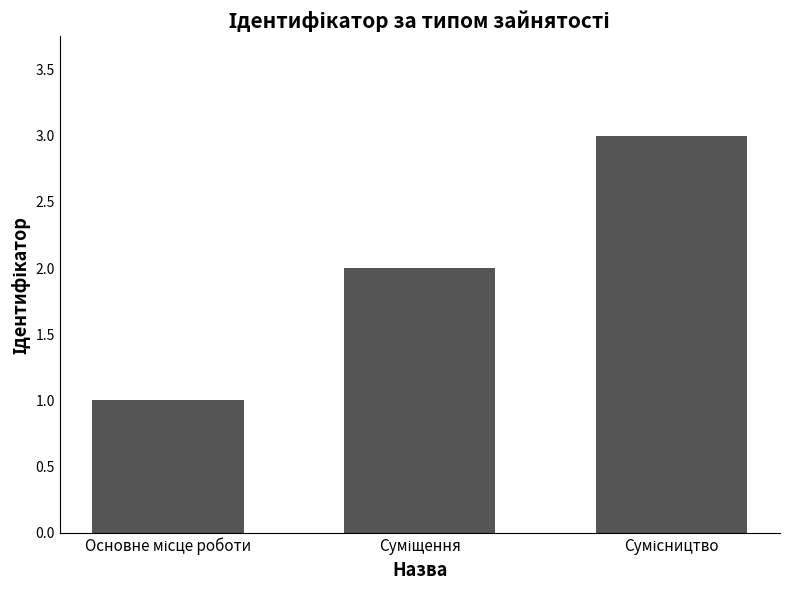

What is the sum of all values?

6